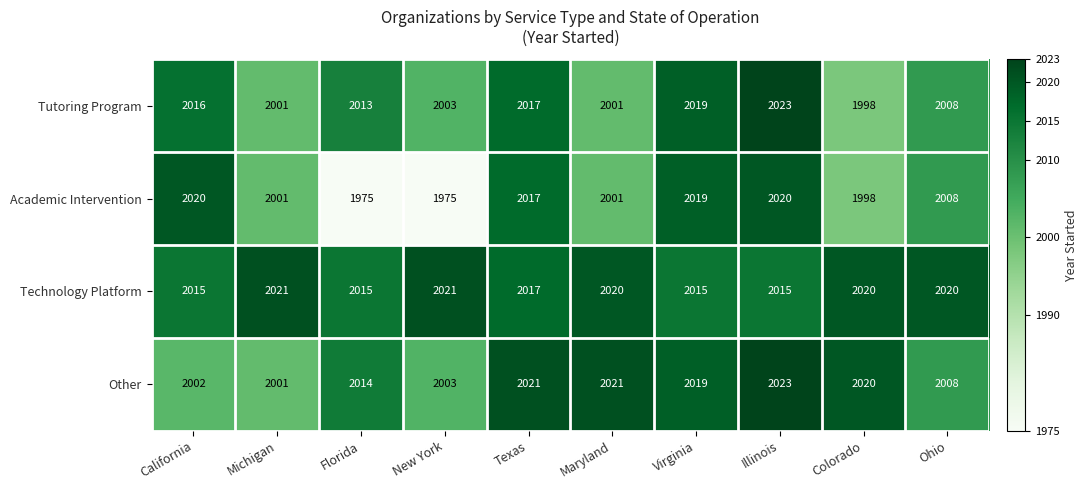

At which label is Tutoring Program closest to 2010?

Ohio